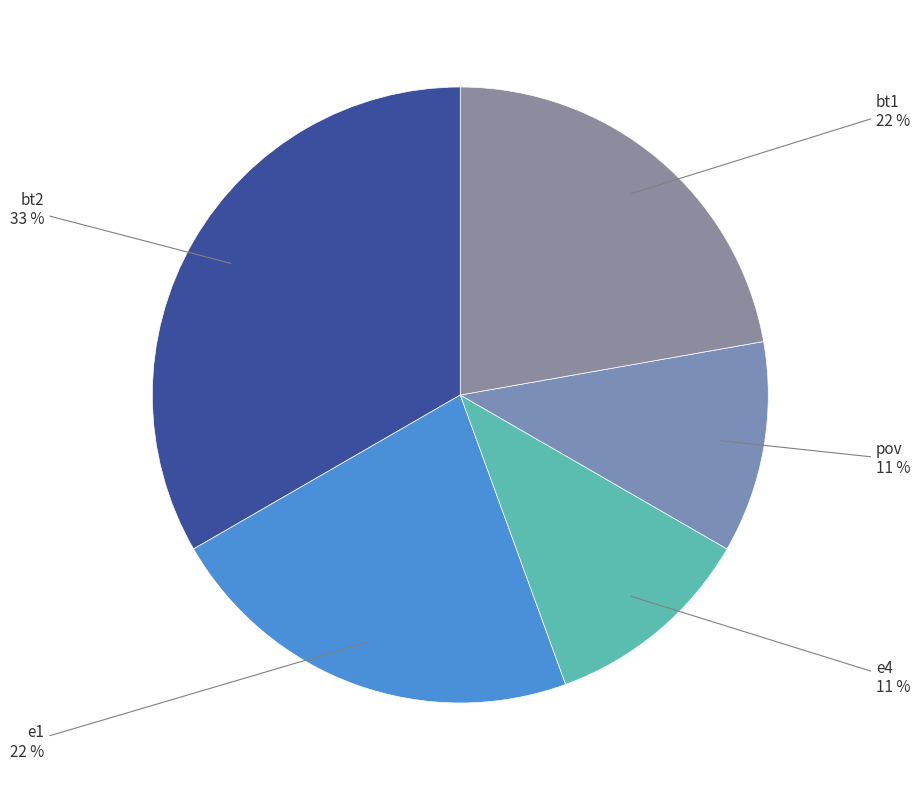

How many slices are in this pie chart?

5